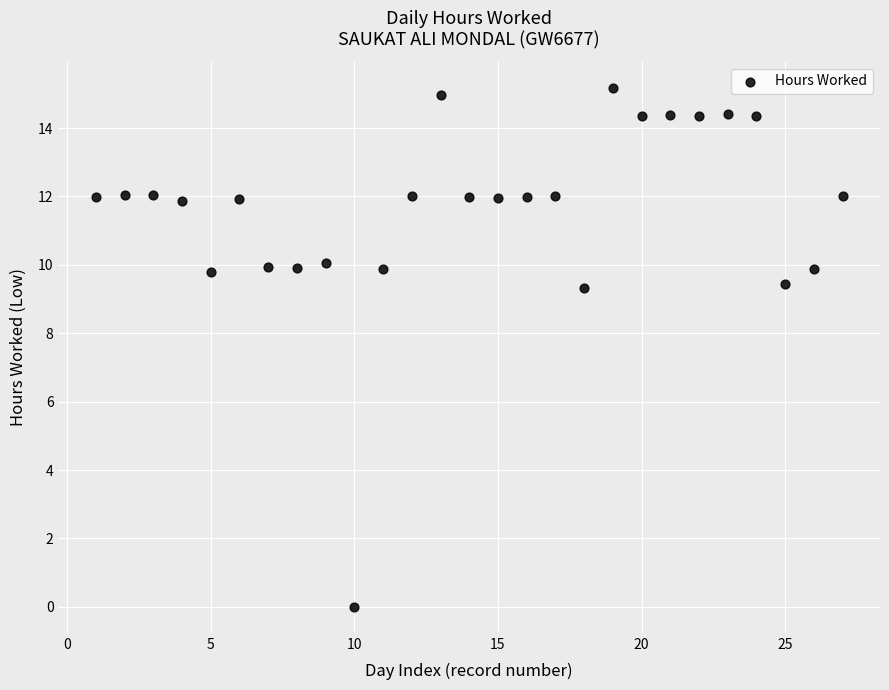

What is the range of Y values (max minus min)?

15.2